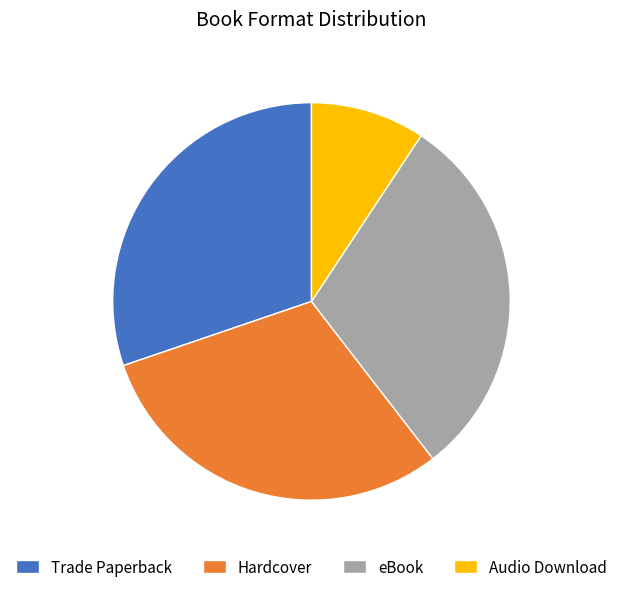

Which slice is the smallest?

Audio Download